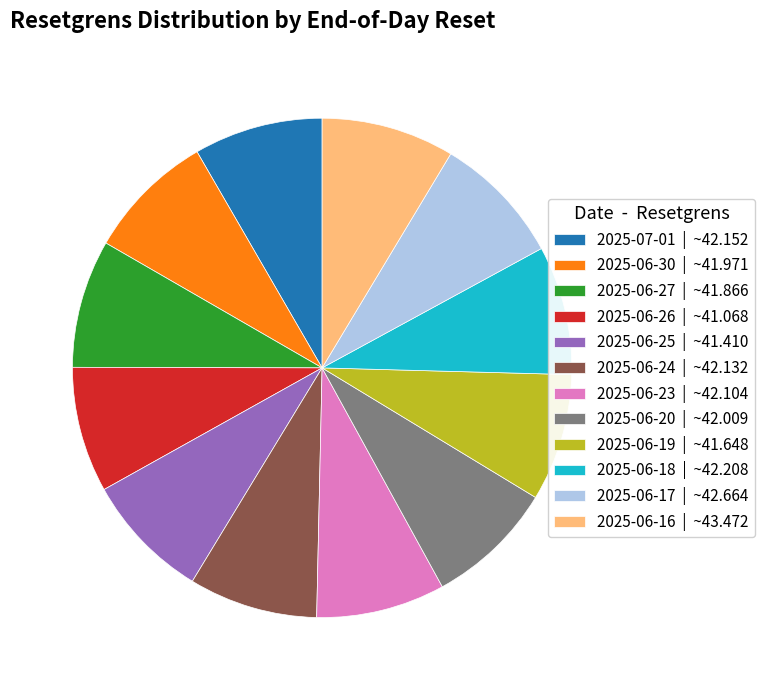

How many segments does this pie chart have?

12